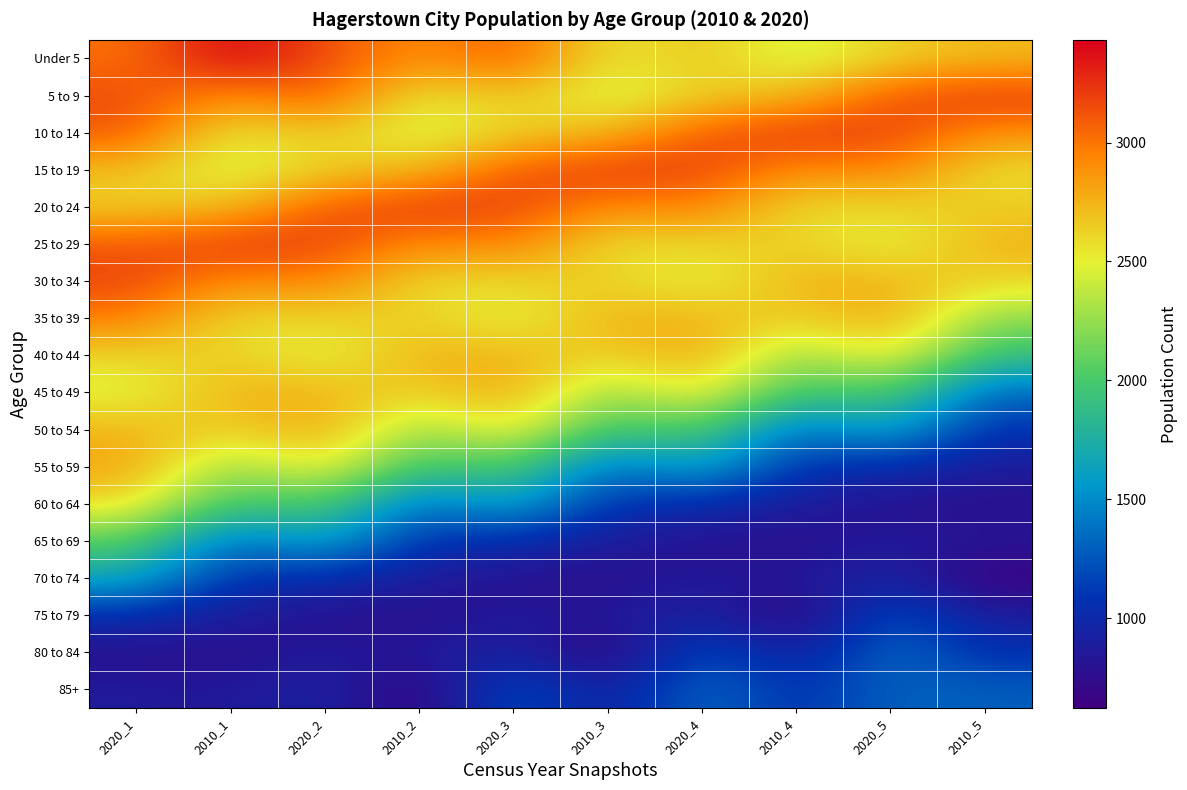

How many series are shown in this chart?

18